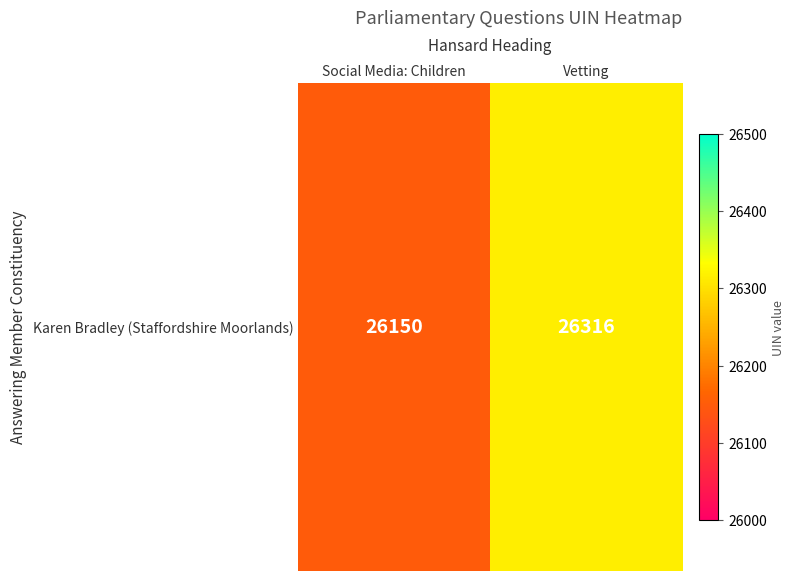

List the labels in order of value, smallest first.

Social Media: Children, Vetting